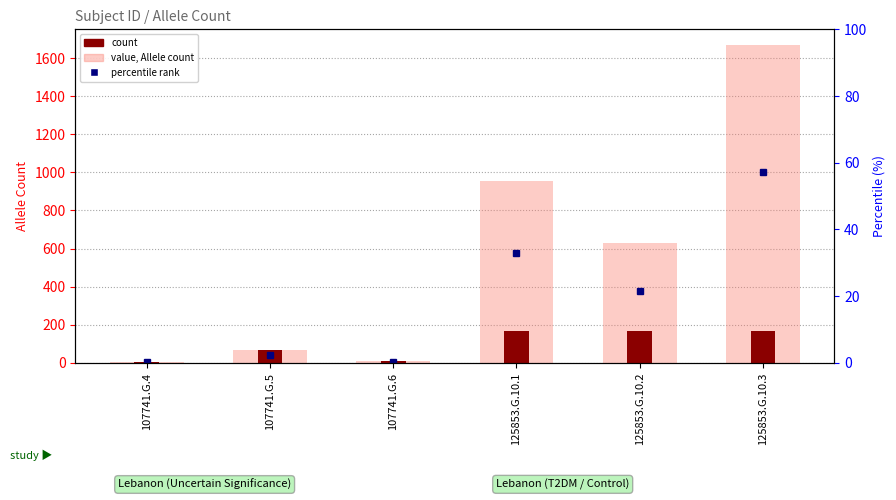

Which category has the highest value in the count series?

125853.G.10.1